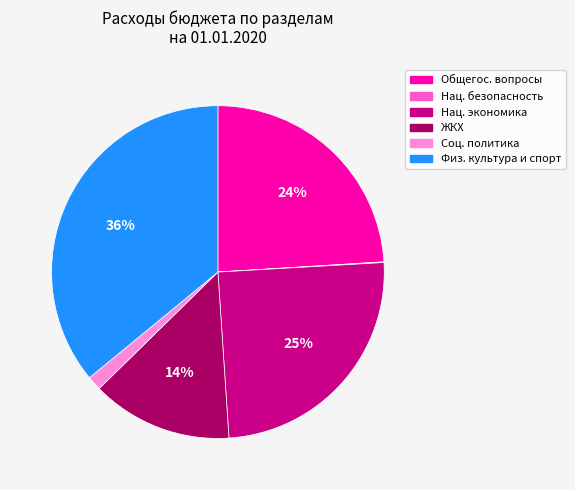

To the nearest percent, what is the average slice percentage?

17%